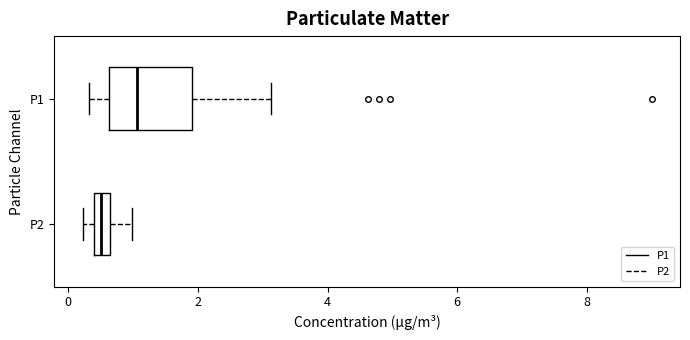

Where does the median line of the box for P1 sit on the x-axis? The values are not printed on the chart, so give them approximately, as read against the axis.

1.0